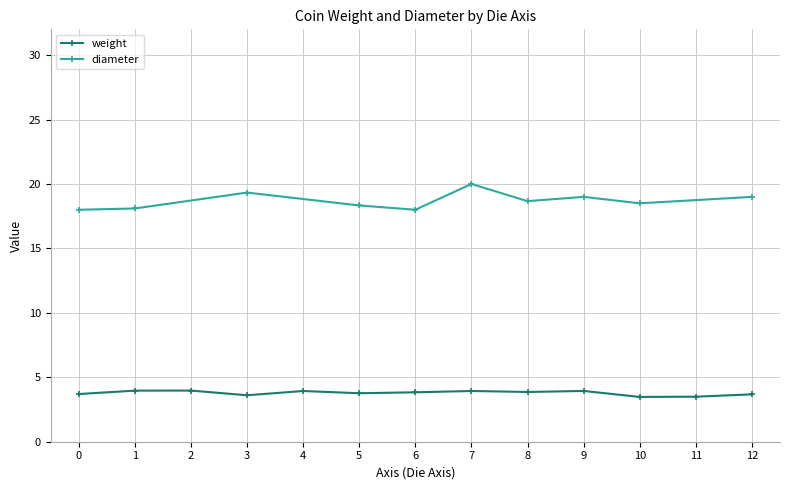

At 26, list the series in order from largest to smallest.

diameter, weight